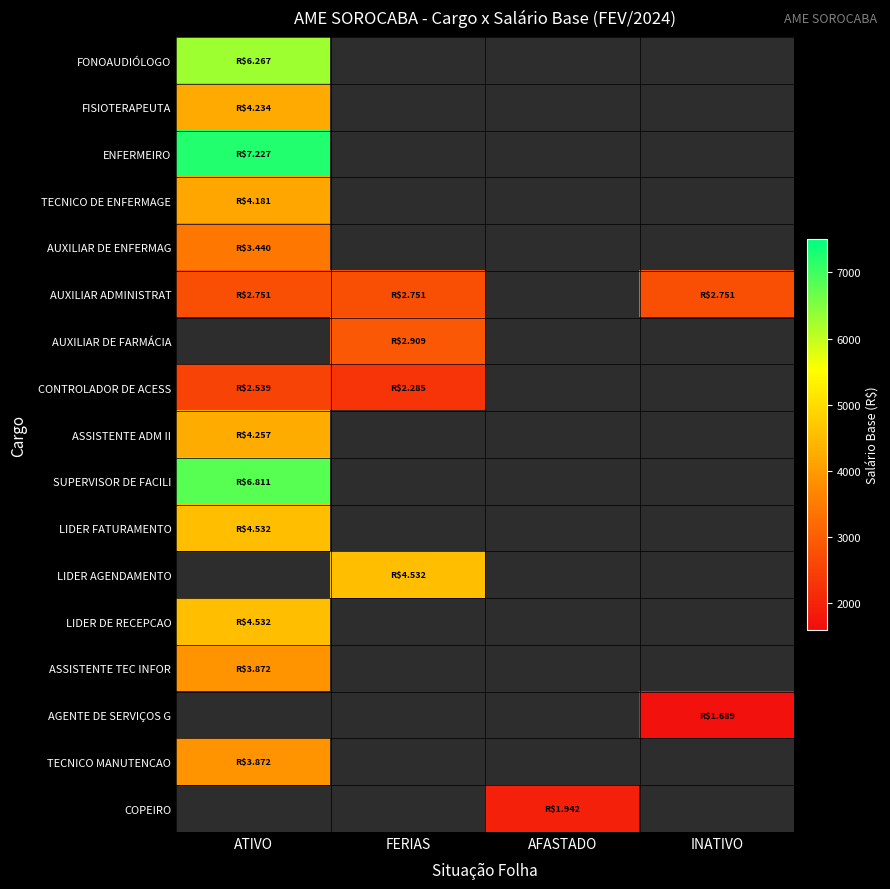

Which label corresponds to the largest value in the chart?

ATIVO